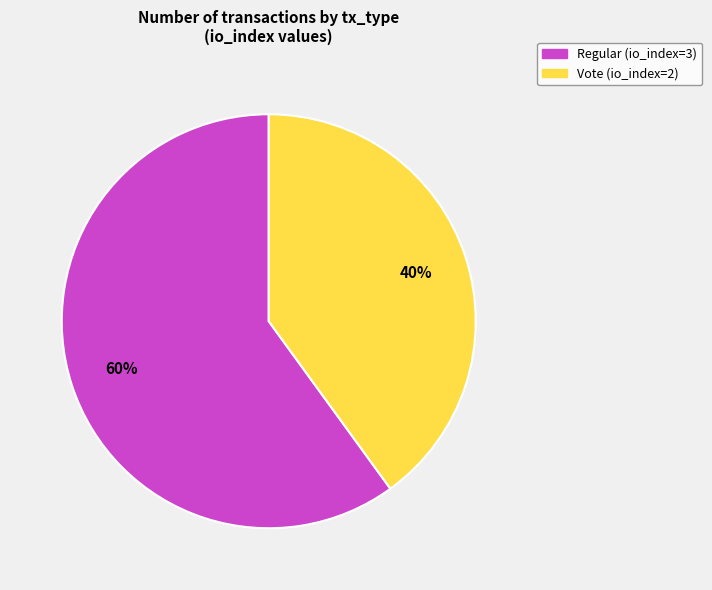

Rank the categories by value from highest to lowest.

Regular (io_index=3), Vote (io_index=2)